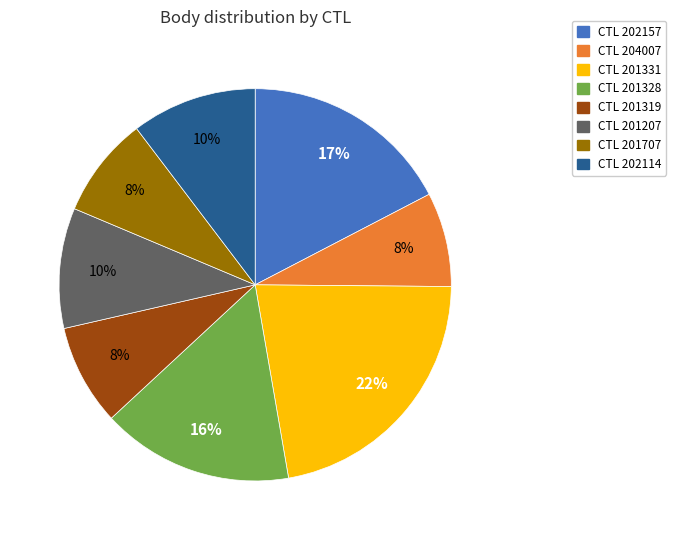

Is it true that CTL 201328 is 16% of the pie?

True